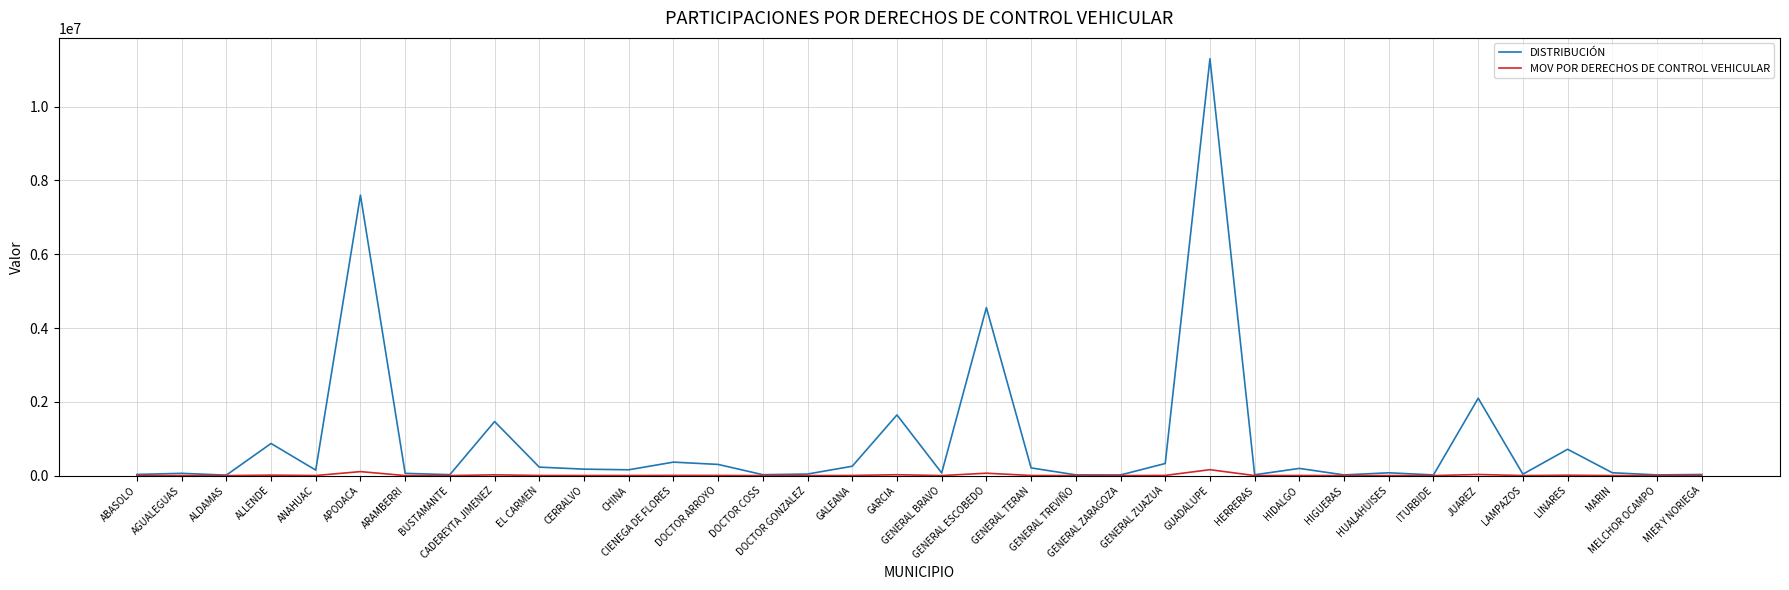

What is the average value of the MOV POR DERECHOS DE CONTROL VEHICULAR series?

13115.7